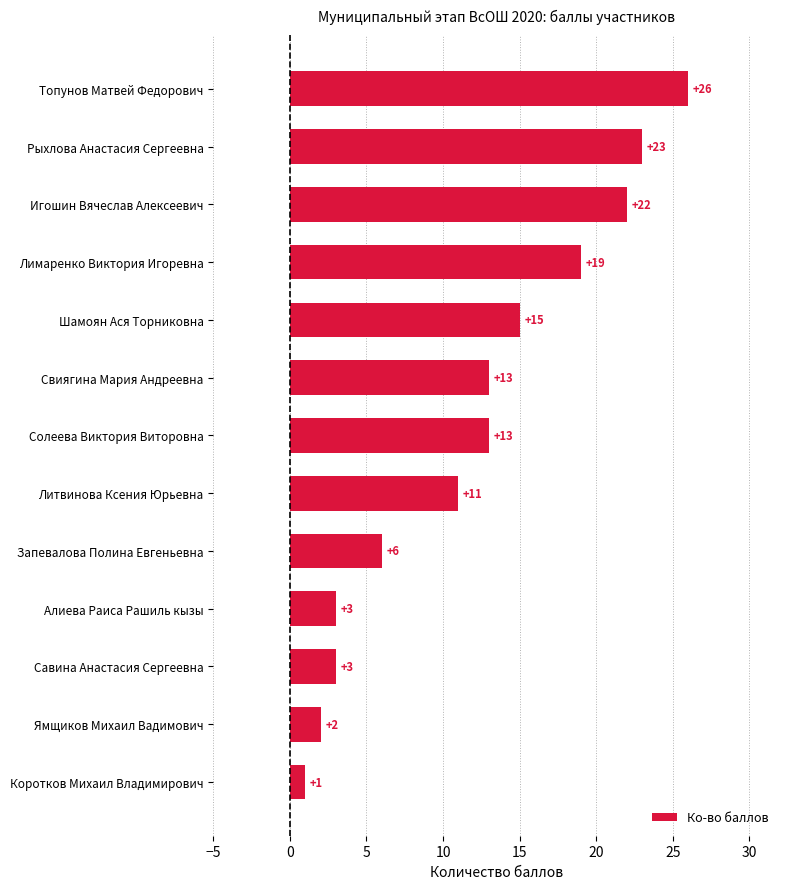

Which has a higher value, Свиягина Мария Андреевна or Литвинова Ксения Юрьевна?

Свиягина Мария Андреевна